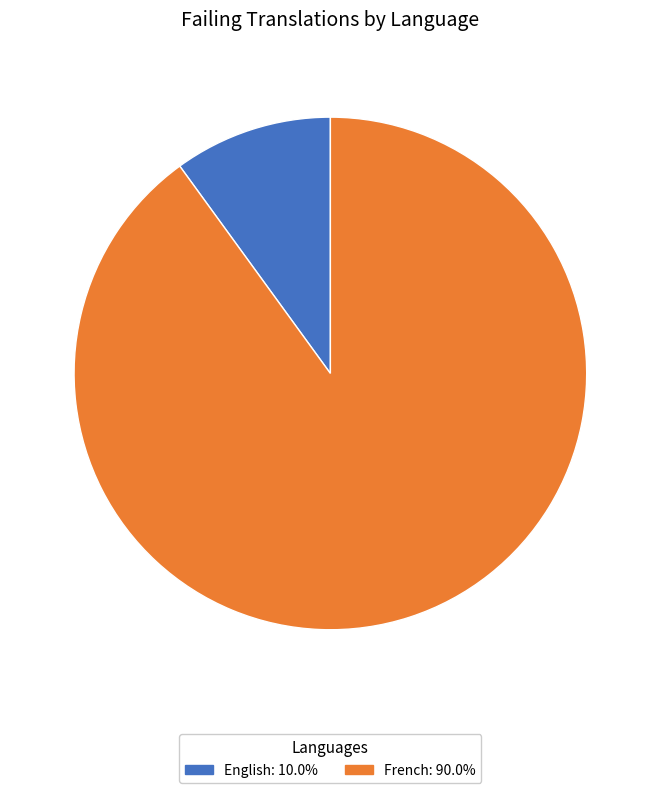

Which slice is the smallest?

English